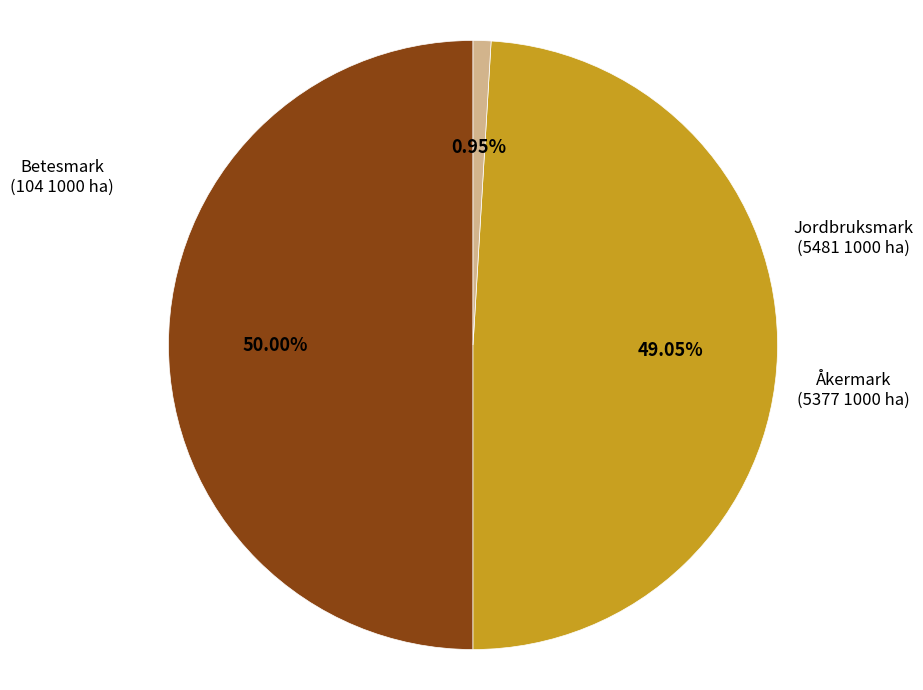

How many slices are in this pie chart?

3